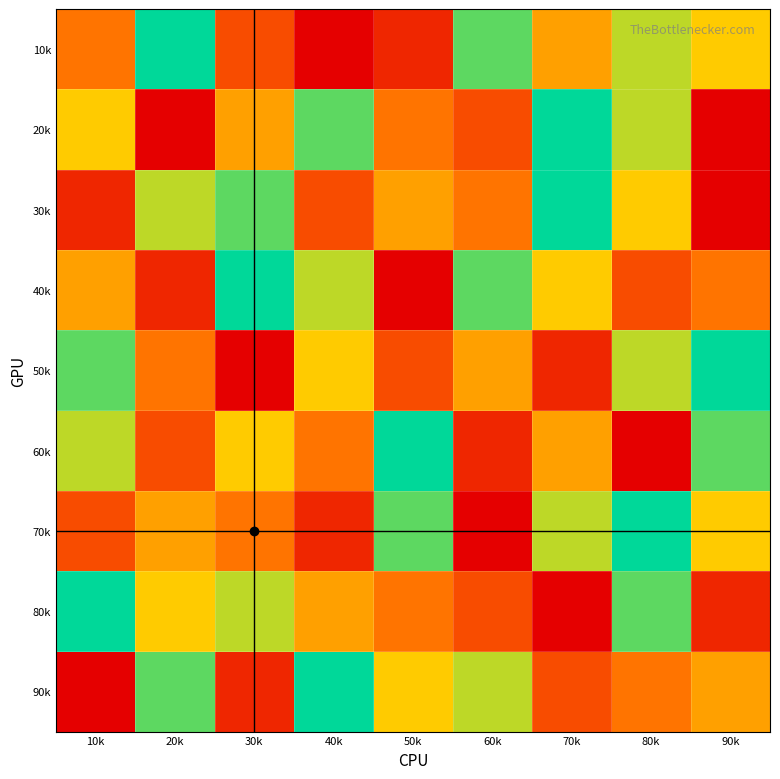

At which category does the chart reach its peak across all series?

20k